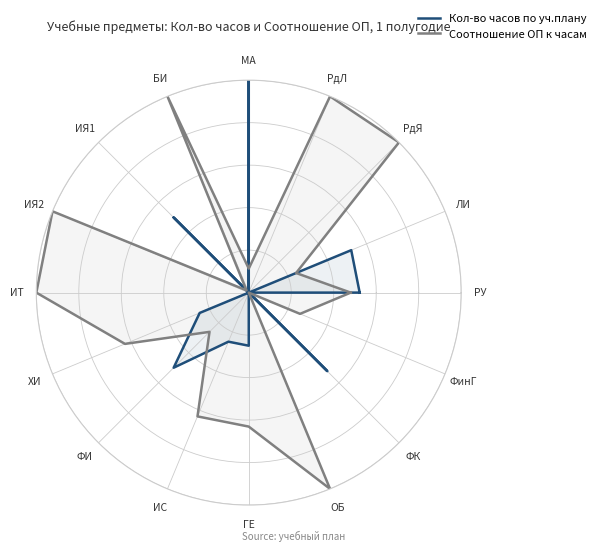

Is it true that Кол-во часов по уч.плану equals 0.2 at ФИ?

False